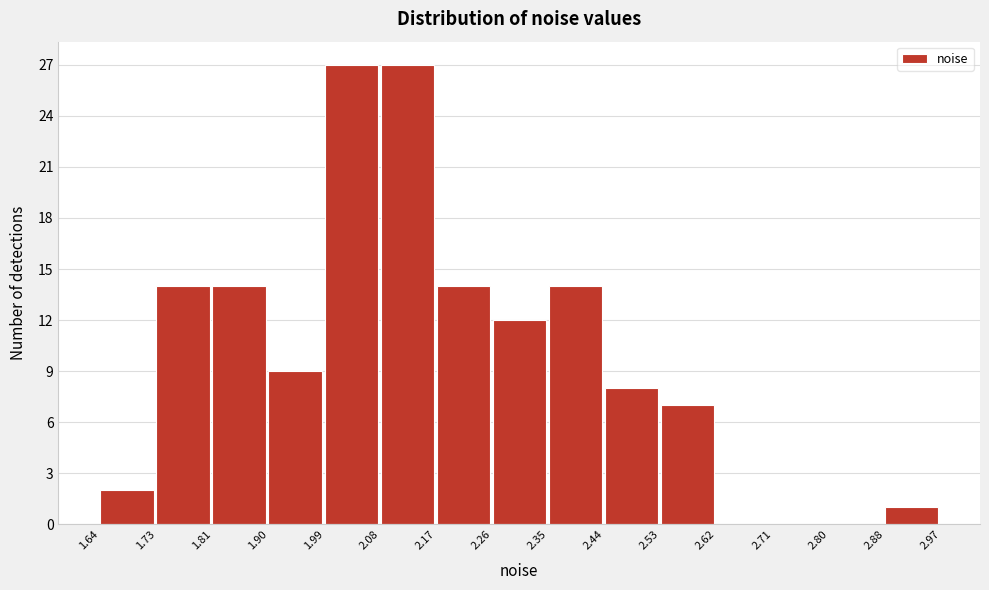

Reading left to right, list every bar in this chart as the range it spans on the x-axis followed by its height. The values are not printed on the chart, so give them approximately, as read against the axis.

1.64 to 1.73: 2
1.73 to 1.81: 14
1.81 to 1.90: 14
1.90 to 1.99: 9
1.99 to 2.08: 27
2.08 to 2.17: 27
2.17 to 2.26: 14
2.26 to 2.35: 12
2.35 to 2.44: 14
2.44 to 2.53: 8
2.53 to 2.62: 7
2.62 to 2.71: 0
2.71 to 2.80: 0
2.80 to 2.88: 0
2.88 to 2.97: 1